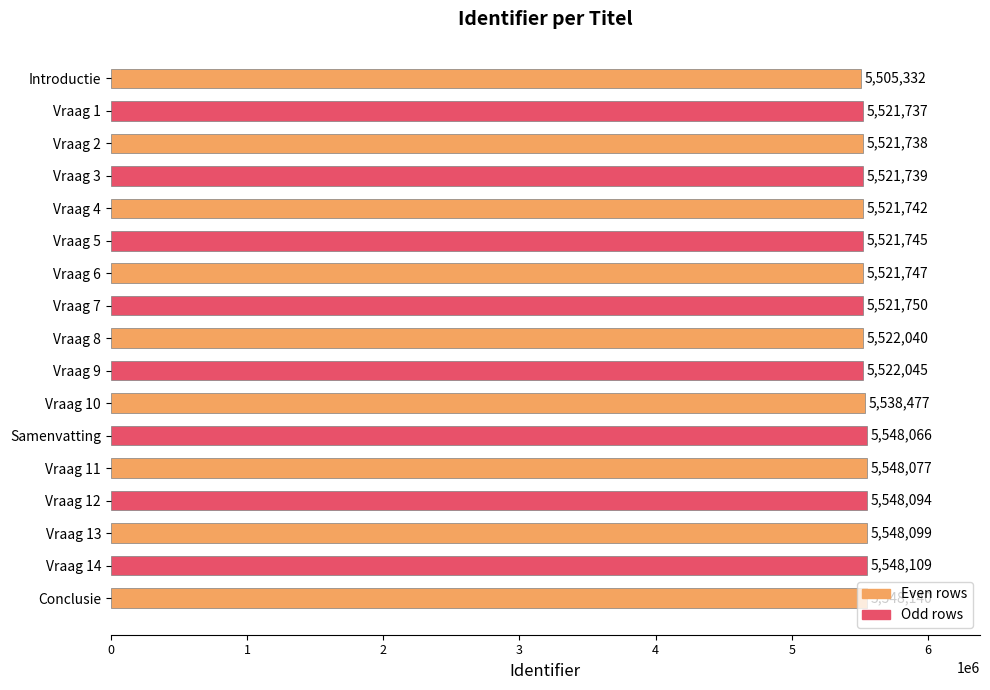

What is the approximate value at Vraag 2, to the nearest 50?

5521750